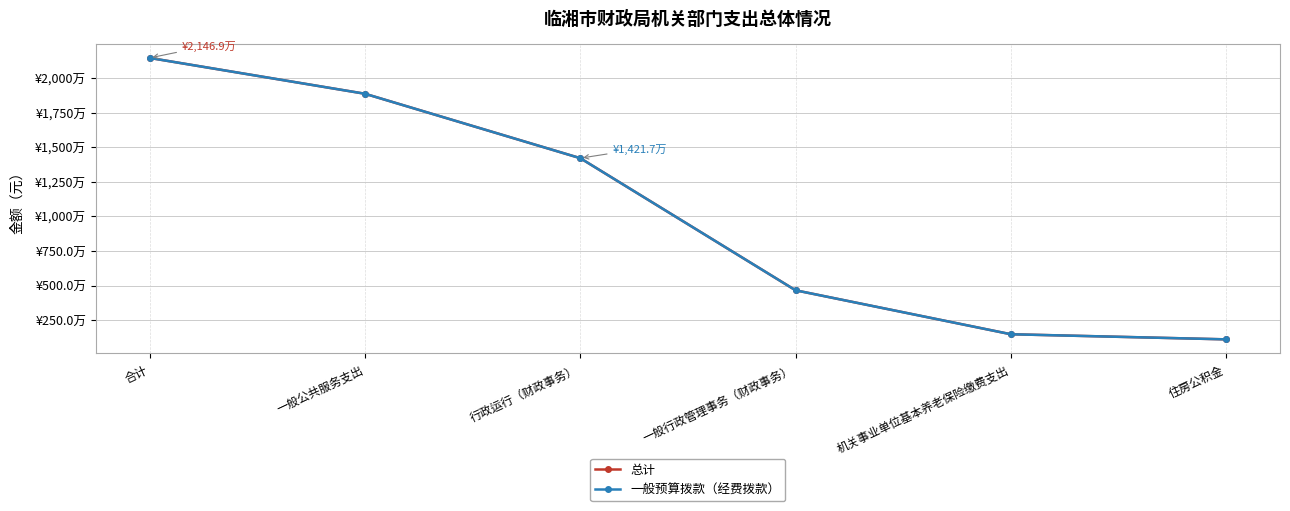

Where is 总计 nearest to the value 11289734?

行政运行（财政事务）